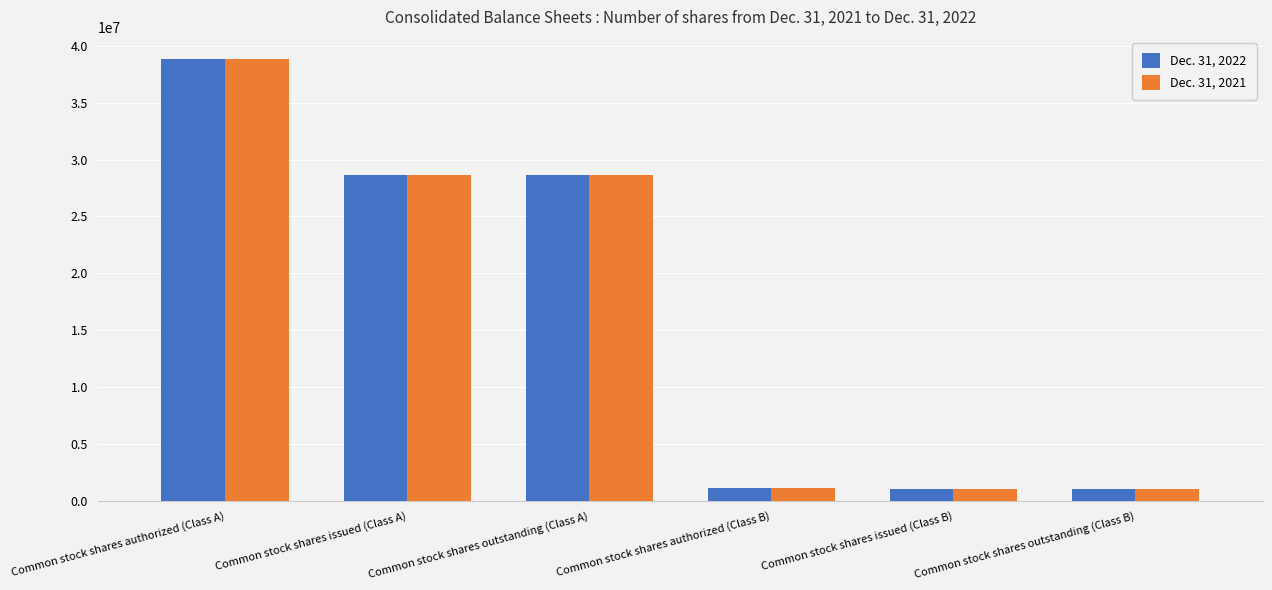

Count the number of data series in this chart.

2